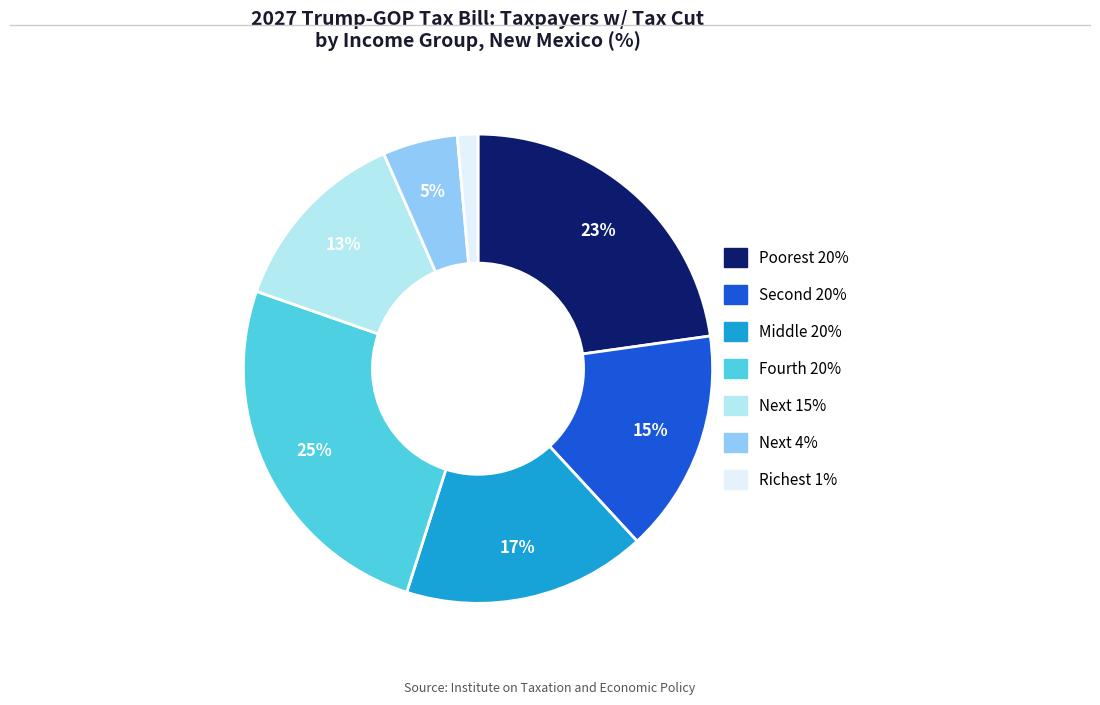

Is there any slice that represents more than half of the pie?

No